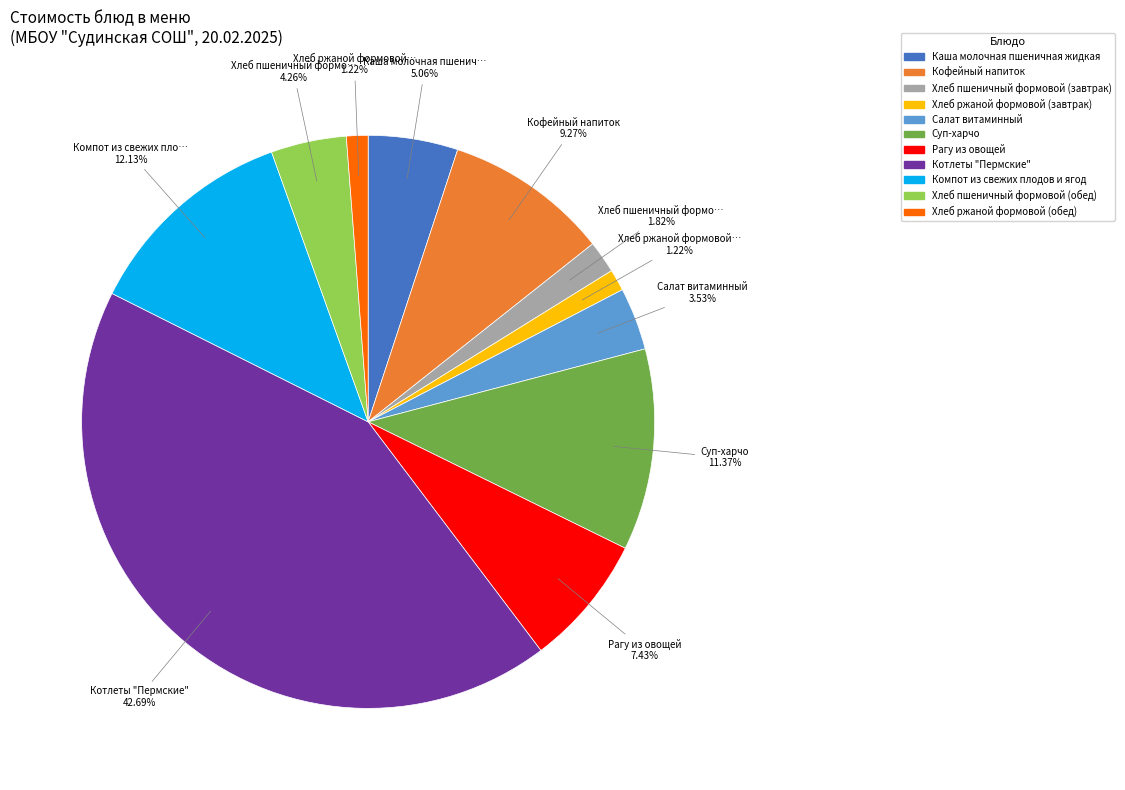

Is it true that Каша молочная пшеничная жидкая is 5% of the pie?

True